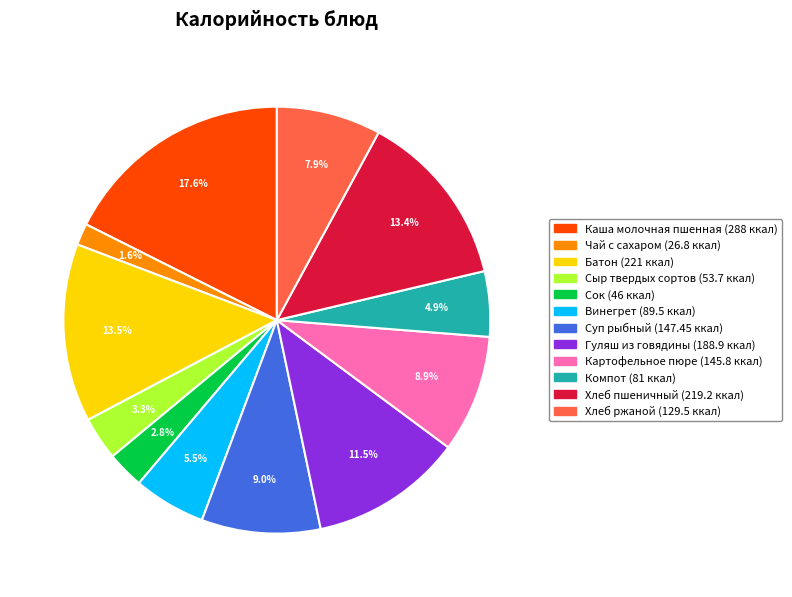

How many segments does this pie chart have?

12